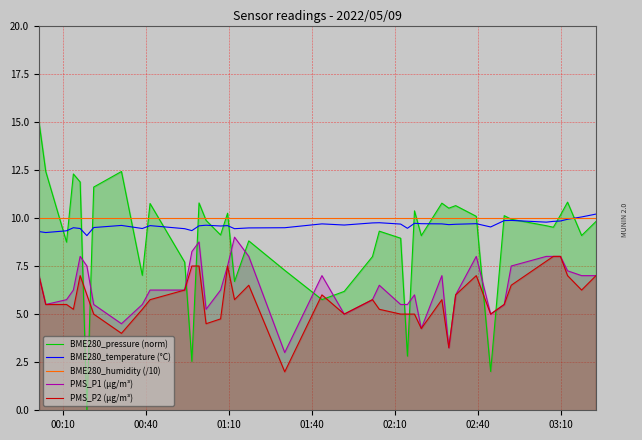

What is the greatest value displayed?

15.0